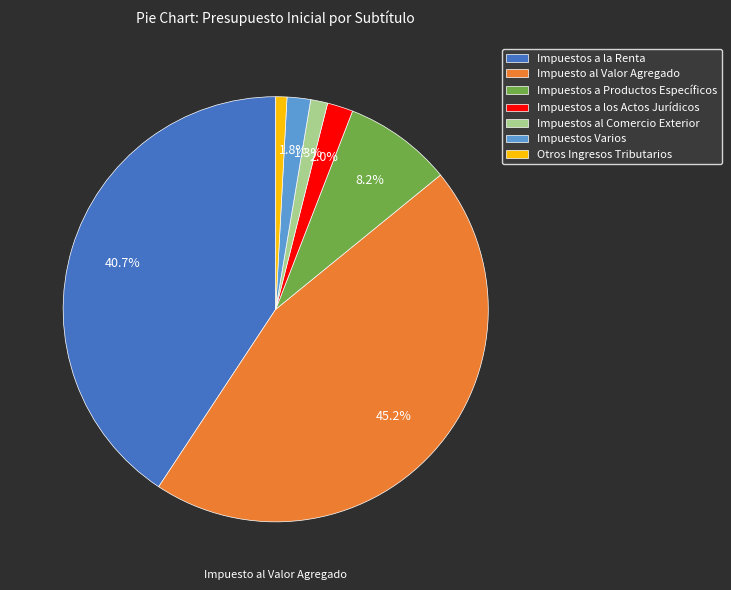

What percentage is the Otros Ingresos Tributarios slice, to the nearest percent?

1%